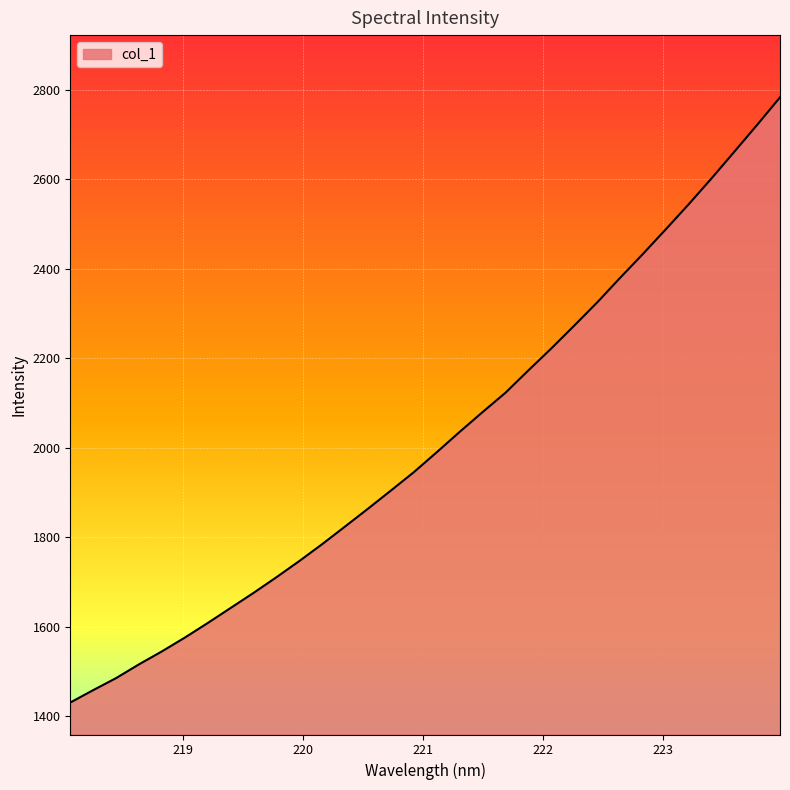

What is the maximum value shown in the chart?

2783.5